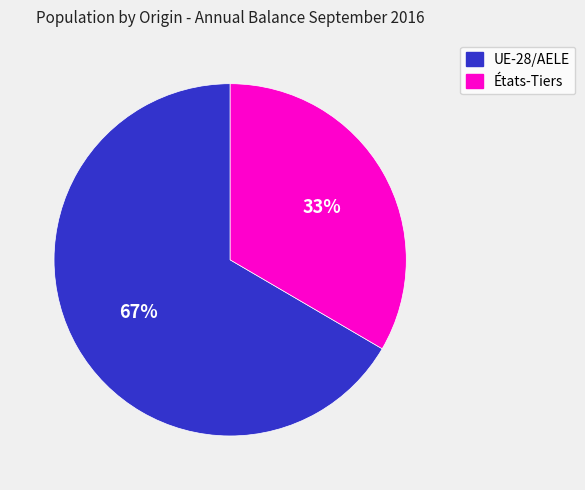

True or false: États-Tiers accounts for 22% of the total.

False